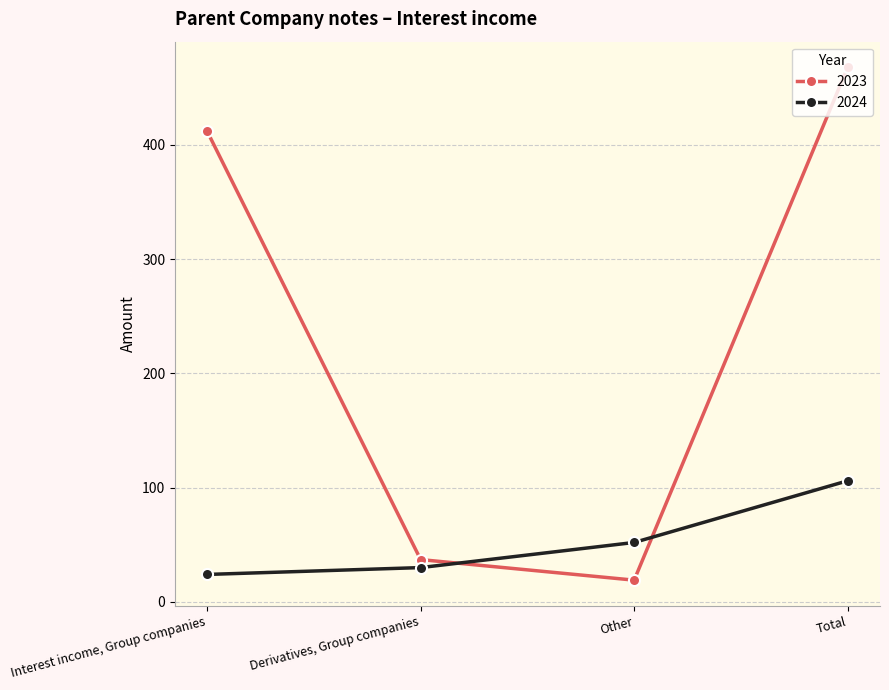

Reading right to left, list all the values displayed in this chart.

2023: Total=468	Other=19	Derivatives, Group companies=37	Interest income, Group companies=412
2024: Total=106	Other=52	Derivatives, Group companies=30	Interest income, Group companies=24